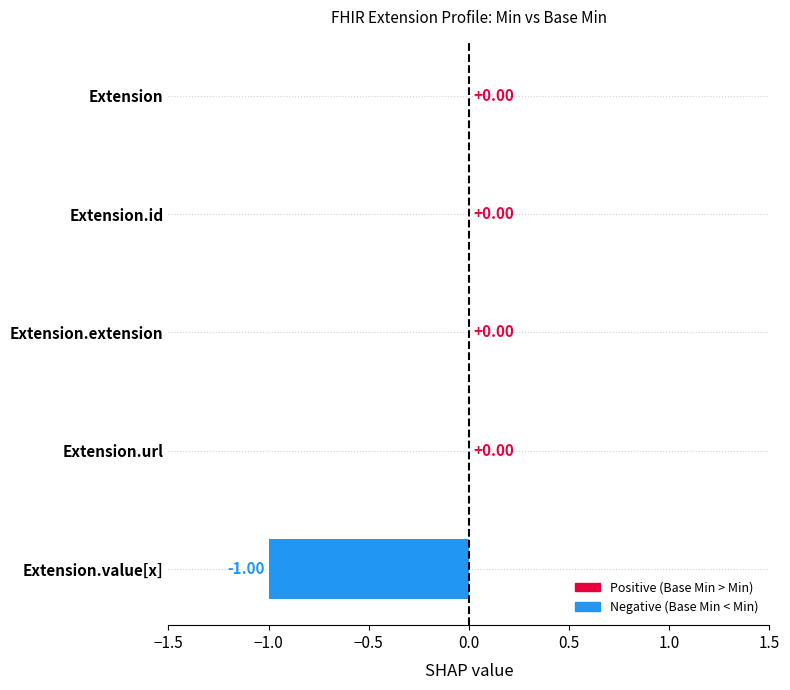

Which has a higher value, Extension.value[x] or Extension.id?

Extension.id